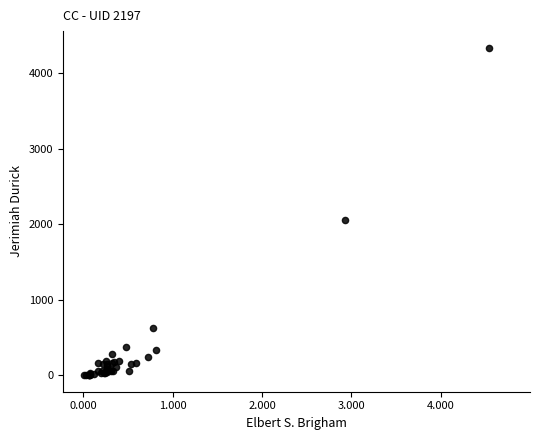

What Y value in the scatter plot is closest to 2169?

2058